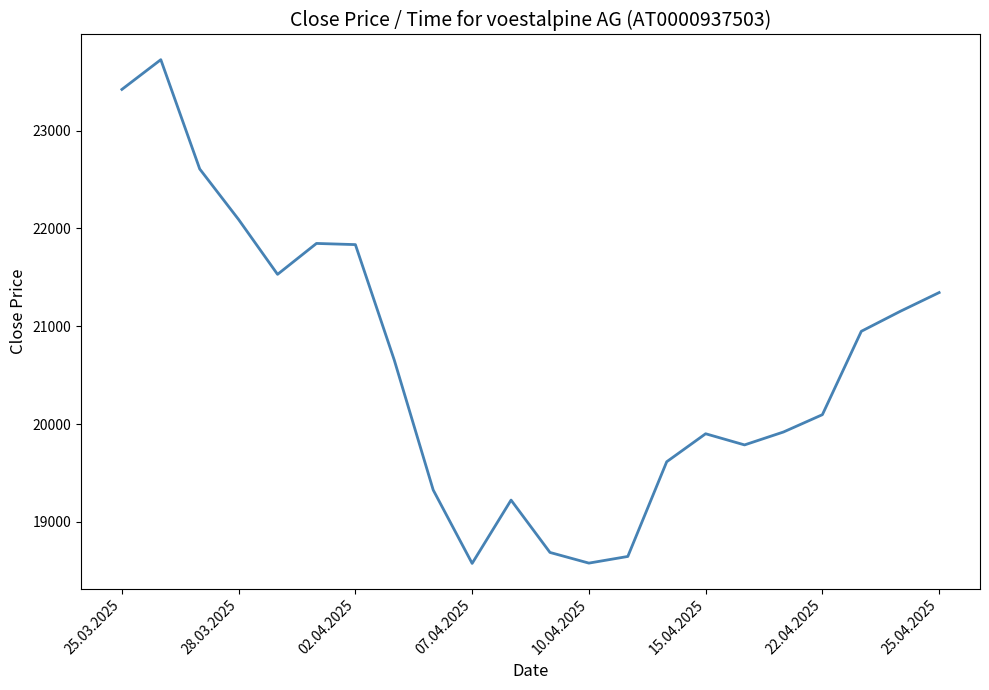

What is the greatest value displayed?

23724